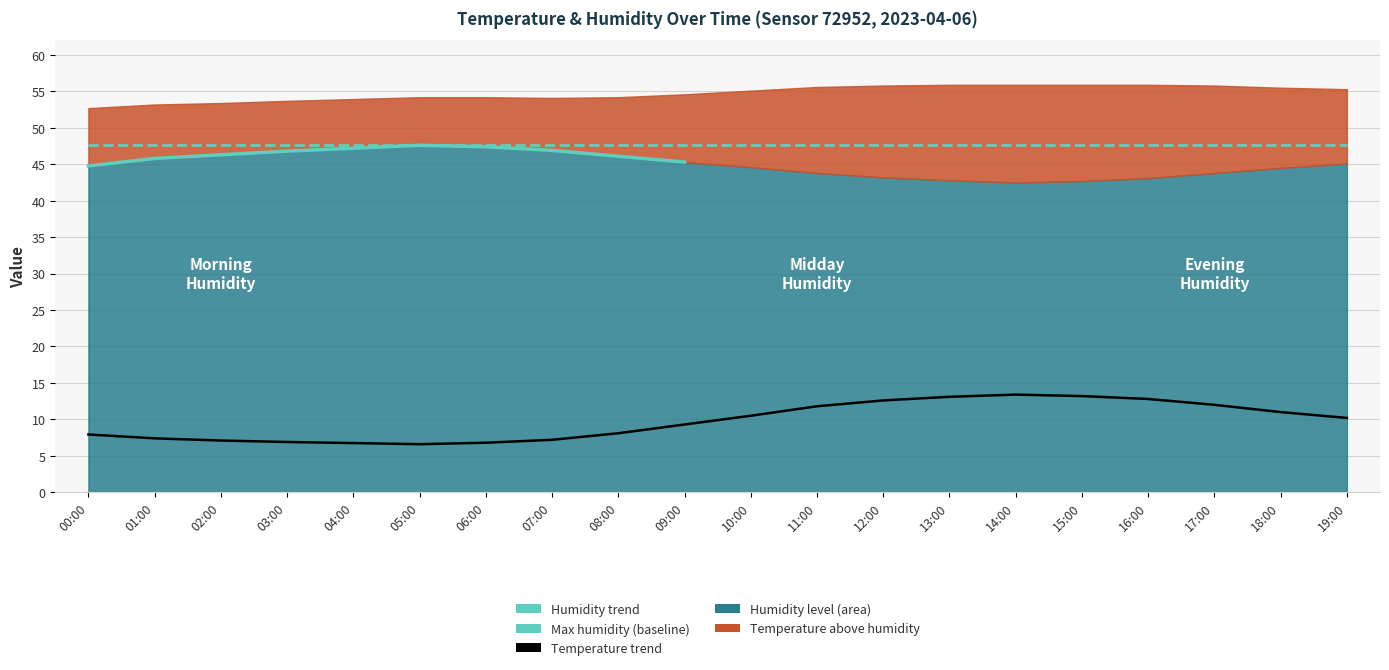

The humidity series shows 42.8 at 13:00. True or false?

True